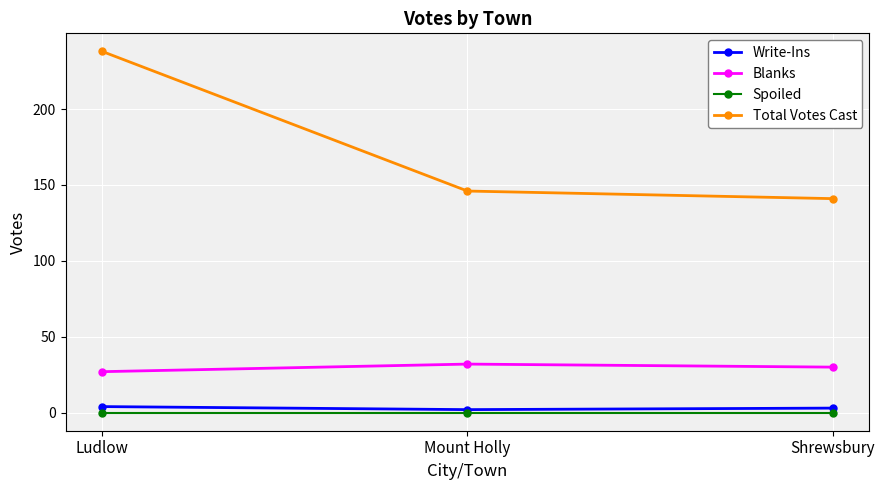

What are all the series names shown in the legend?

Write-Ins, Blanks, Spoiled, Total Votes Cast